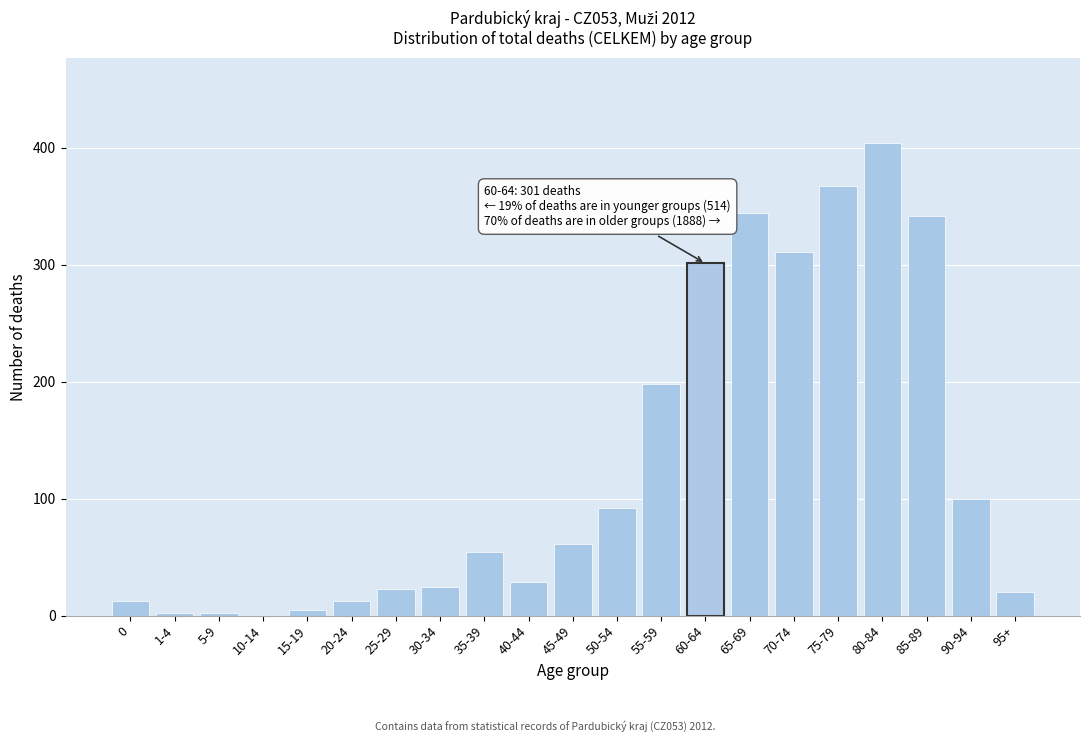

What is the greatest value displayed?

404